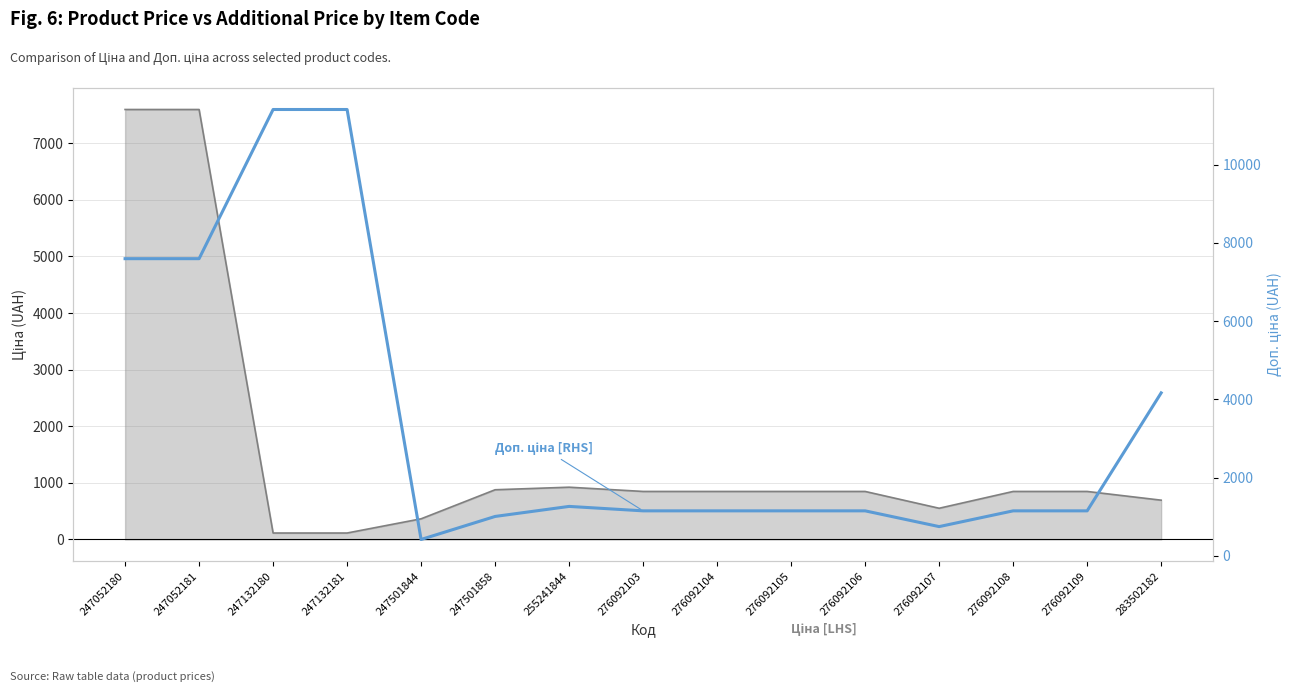

How many categories are shown in the chart?

15